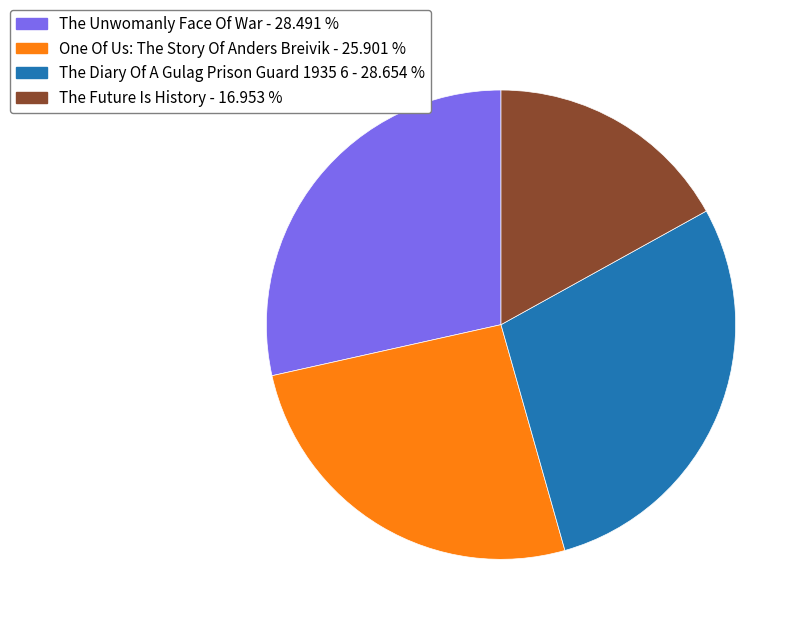

Does any single category account for the majority?

No